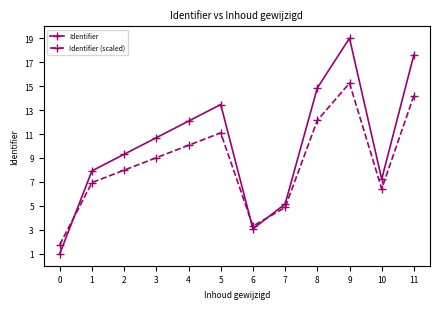

True or false: Identifier (scaled) has a value of 8.0 at 2.

True